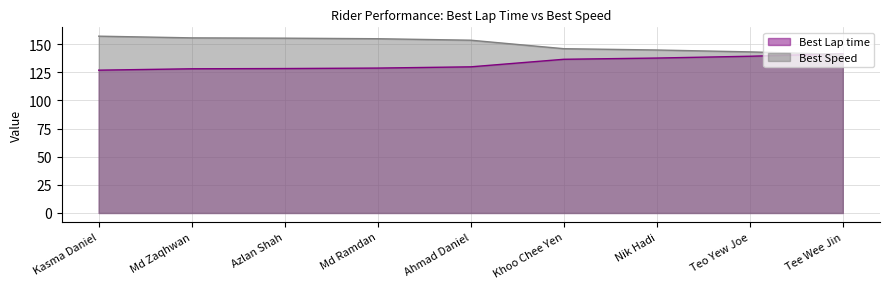

At which category is the sum across all series the highest?

Kasma Daniel